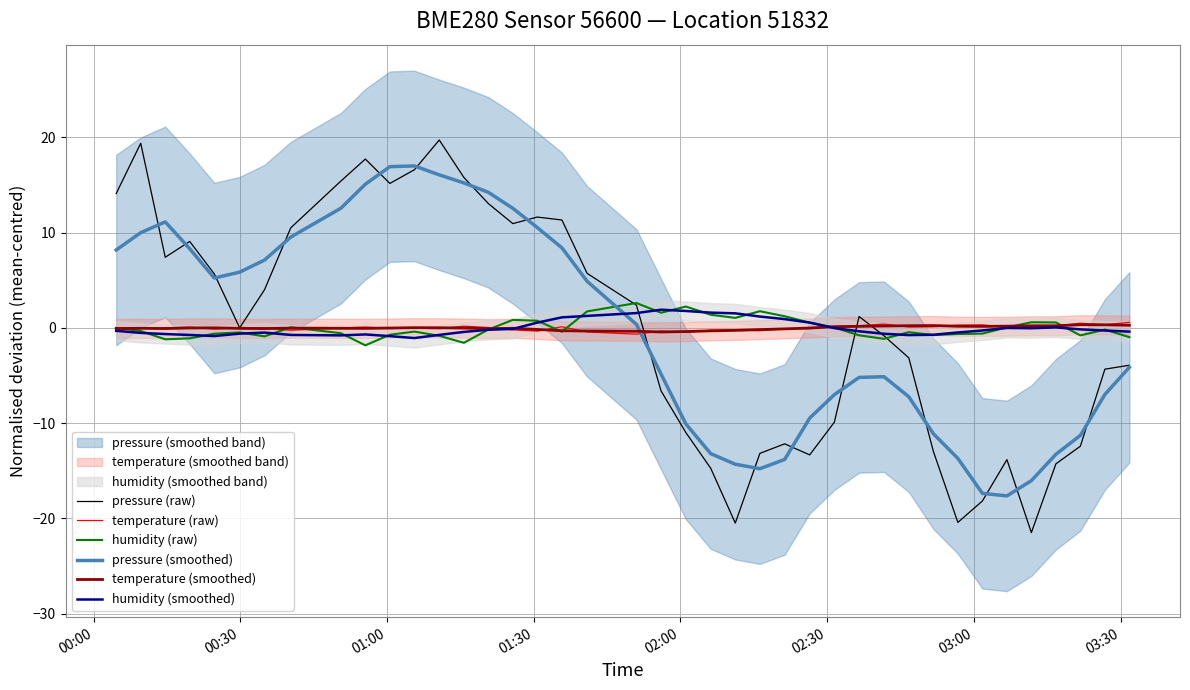

True or false: pressure (smoothed) and pressure (raw) cross at least once.

True